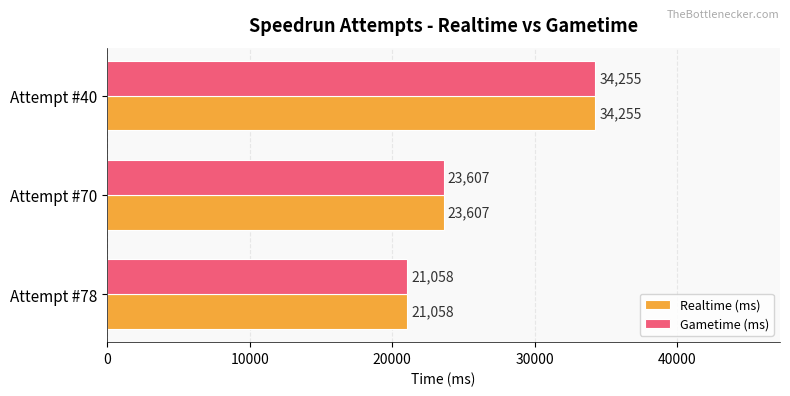

What is the maximum value for Gametime (ms)?

34255